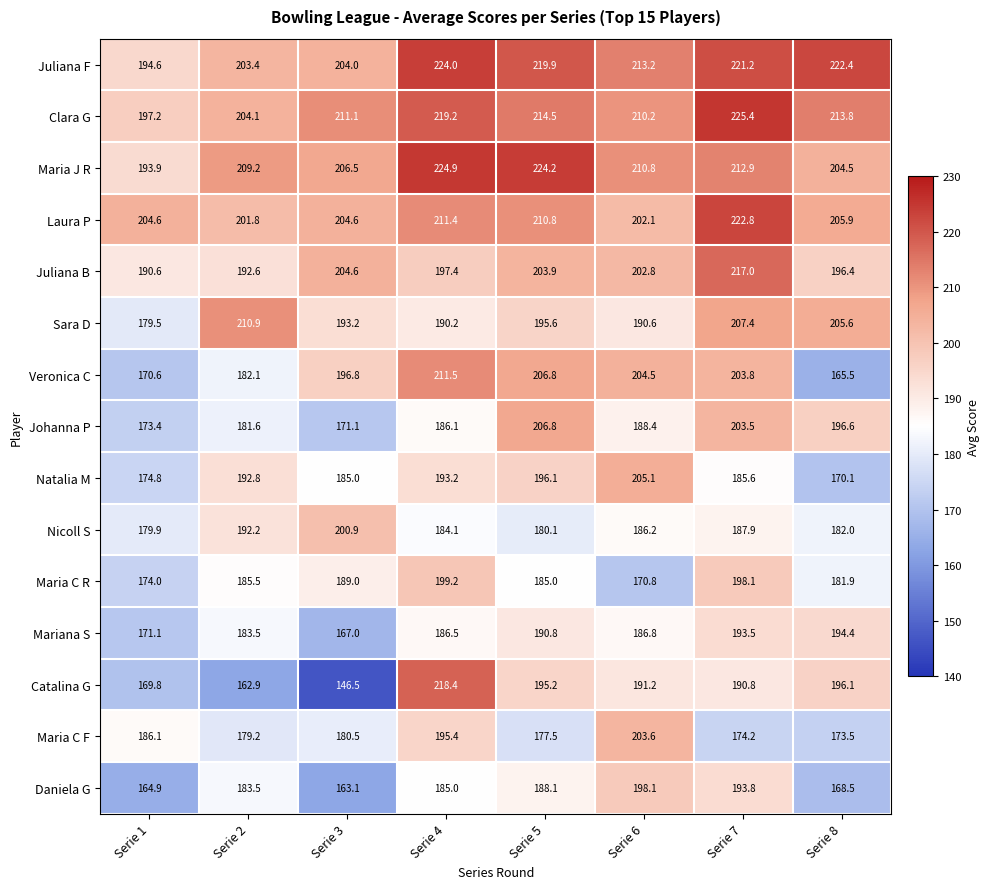

Is it true that Catalina G equals 84.3 at Serie 1?

False